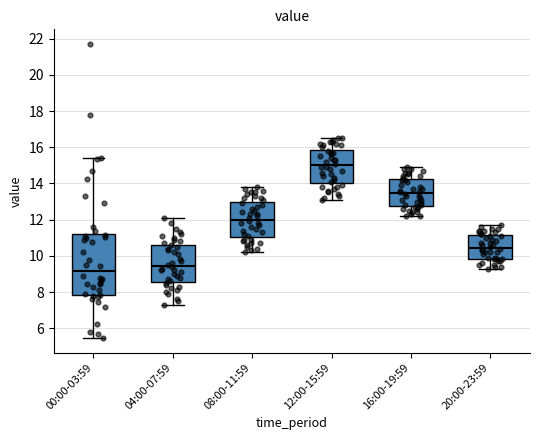

Comparing the boxes themselves (not the whiskers), which one is the tallest?

00:00-03:59